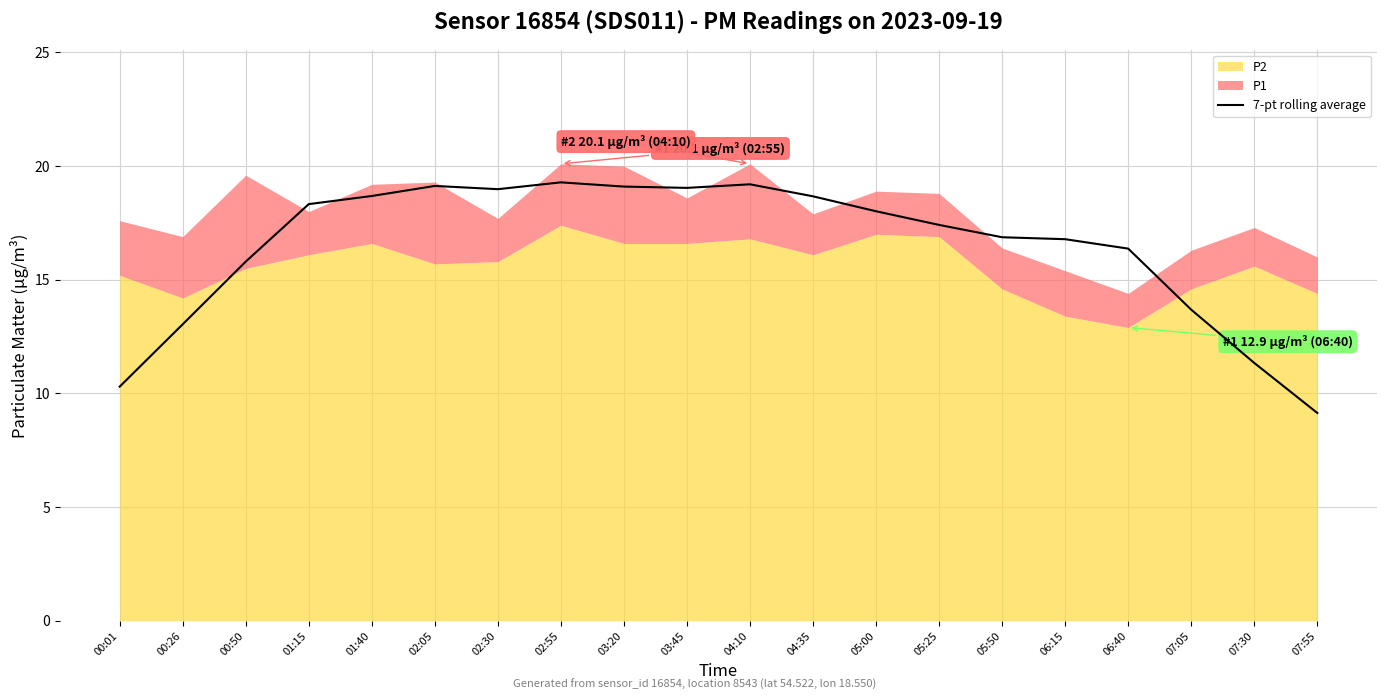

What is the average value?

16.5